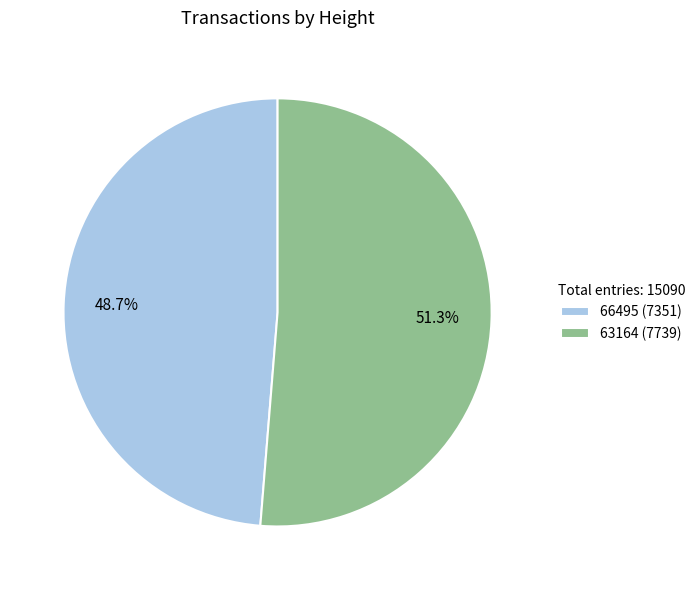

What is the smallest slice in the pie chart?

66495